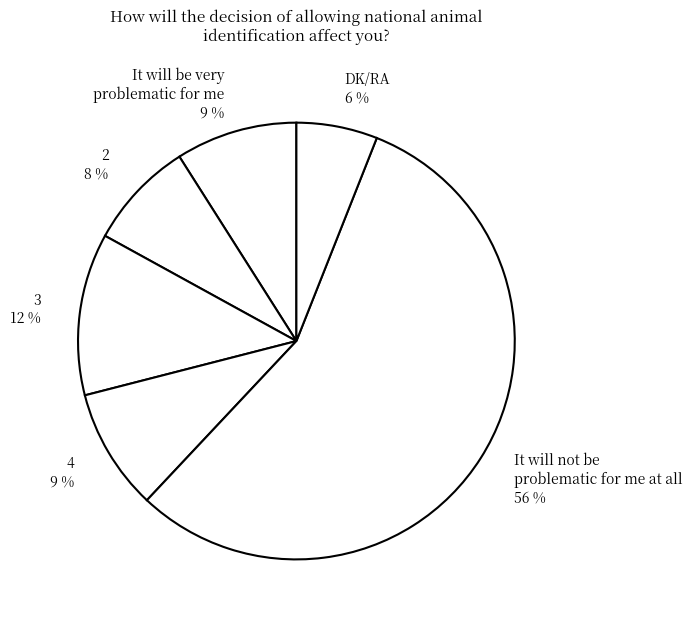

Do 2 8 % and 4 9 % together represent more than half of the pie?

No